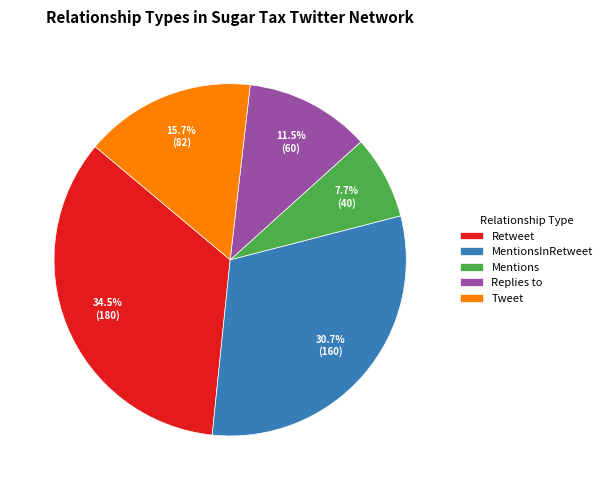

How many slices are in this pie chart?

5